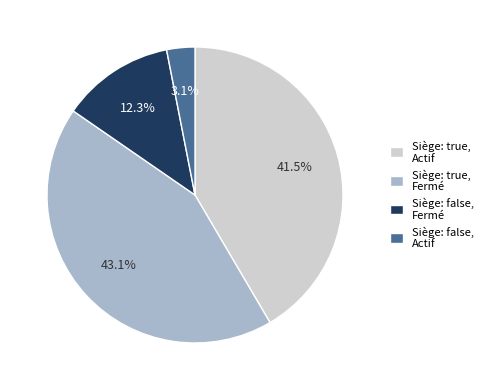

Between Siège: false, Actif and Siège: true, Actif, which is larger?

Siège: true, Actif